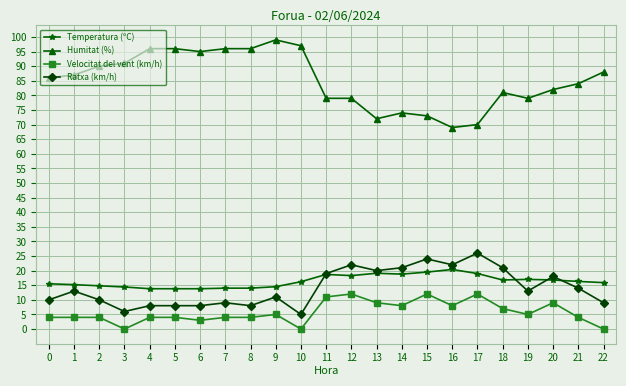

Is it true that Humitat (%) equals 125.7 at 13?

False